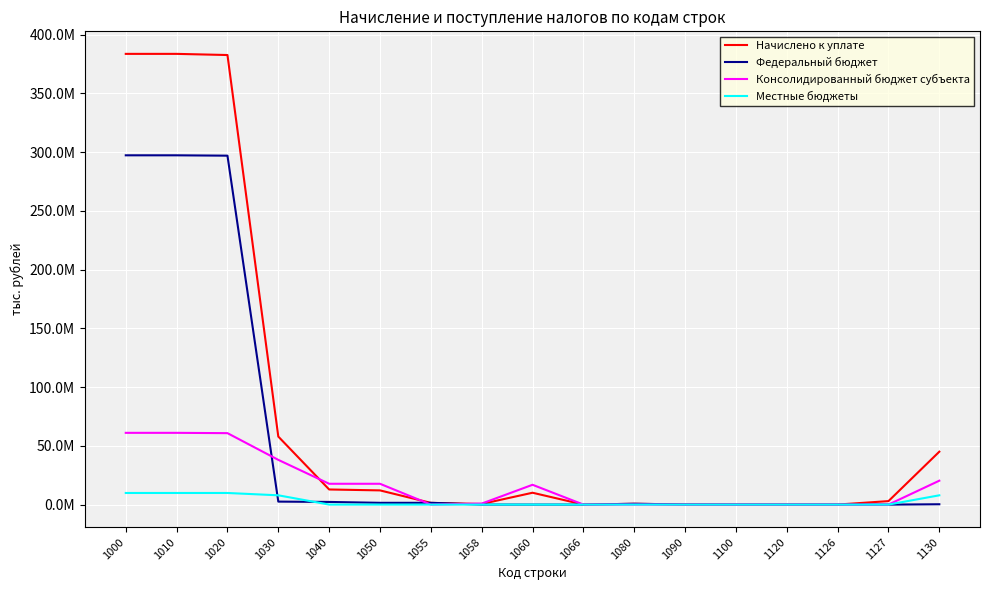

List the series in order of their overall mean, lowest first.

Местные бюджеты, Консолидированный бюджет субъекта, Федеральный бюджет, Начислено к уплате